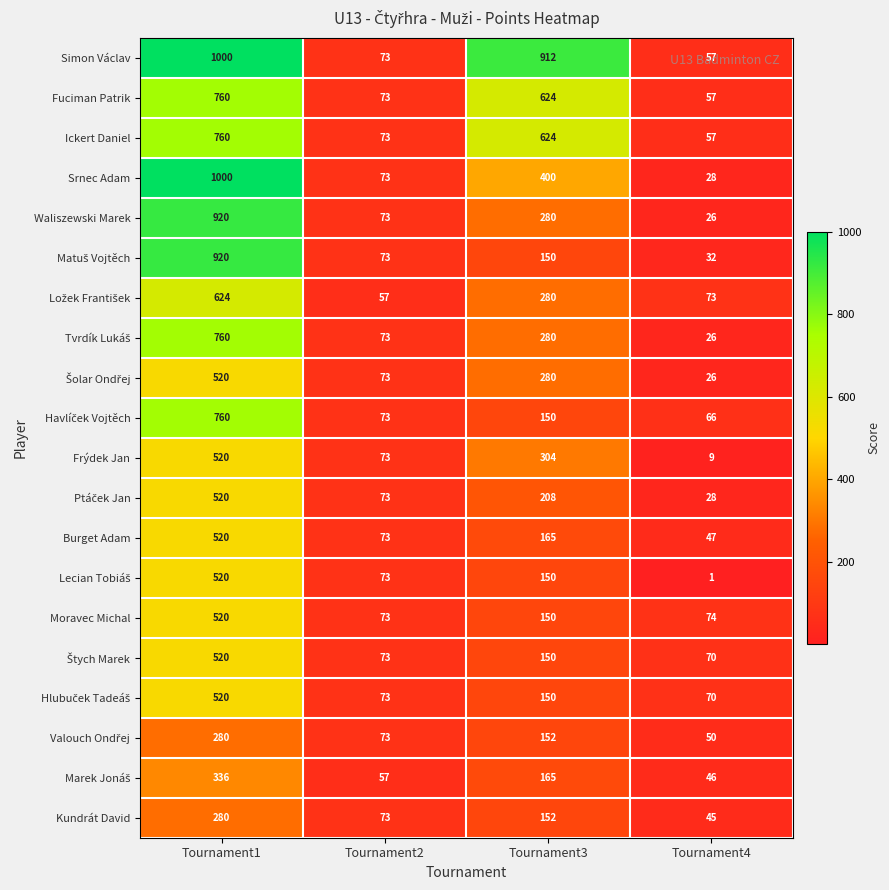

What is the total value across all series at Tournament1?

12560